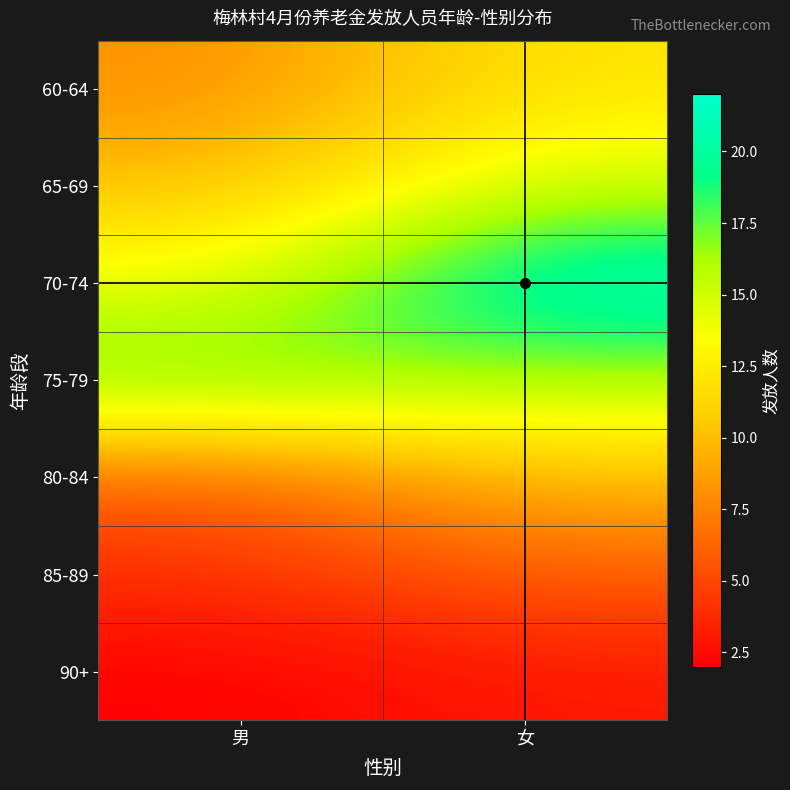

List the series in order of their peak value, highest first.

70-74, 75-79, 65-69, 60-64, 80-84, 85-89, 90+